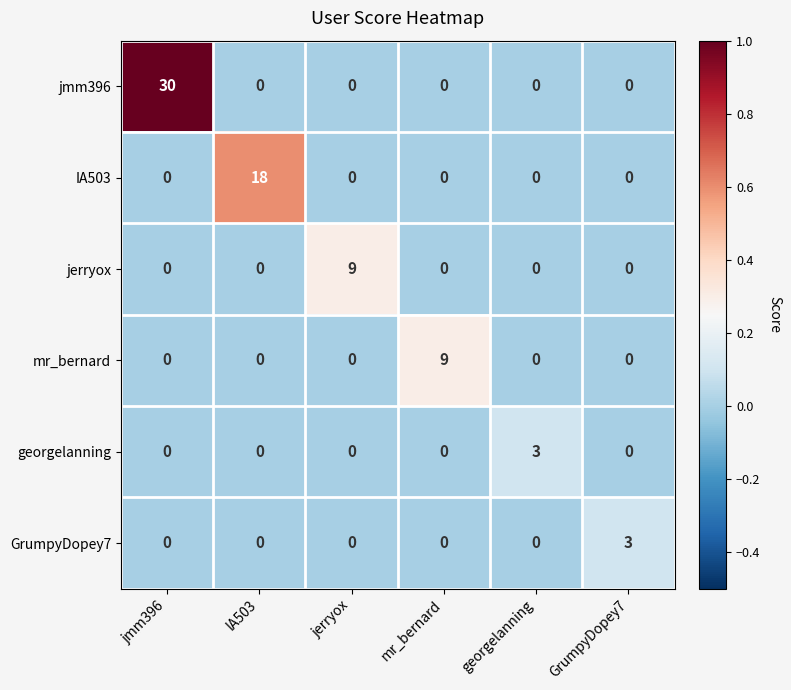

What is the difference between the highest and lowest values at jmm396?

30